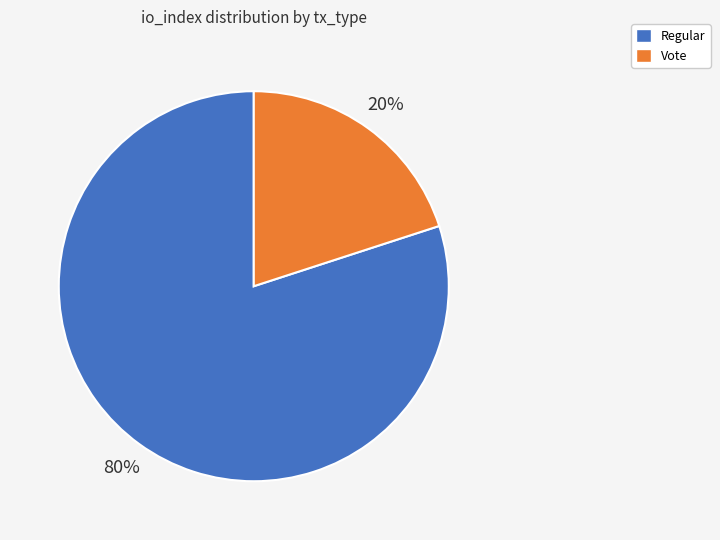

Which has a higher value, Vote or Regular?

Regular